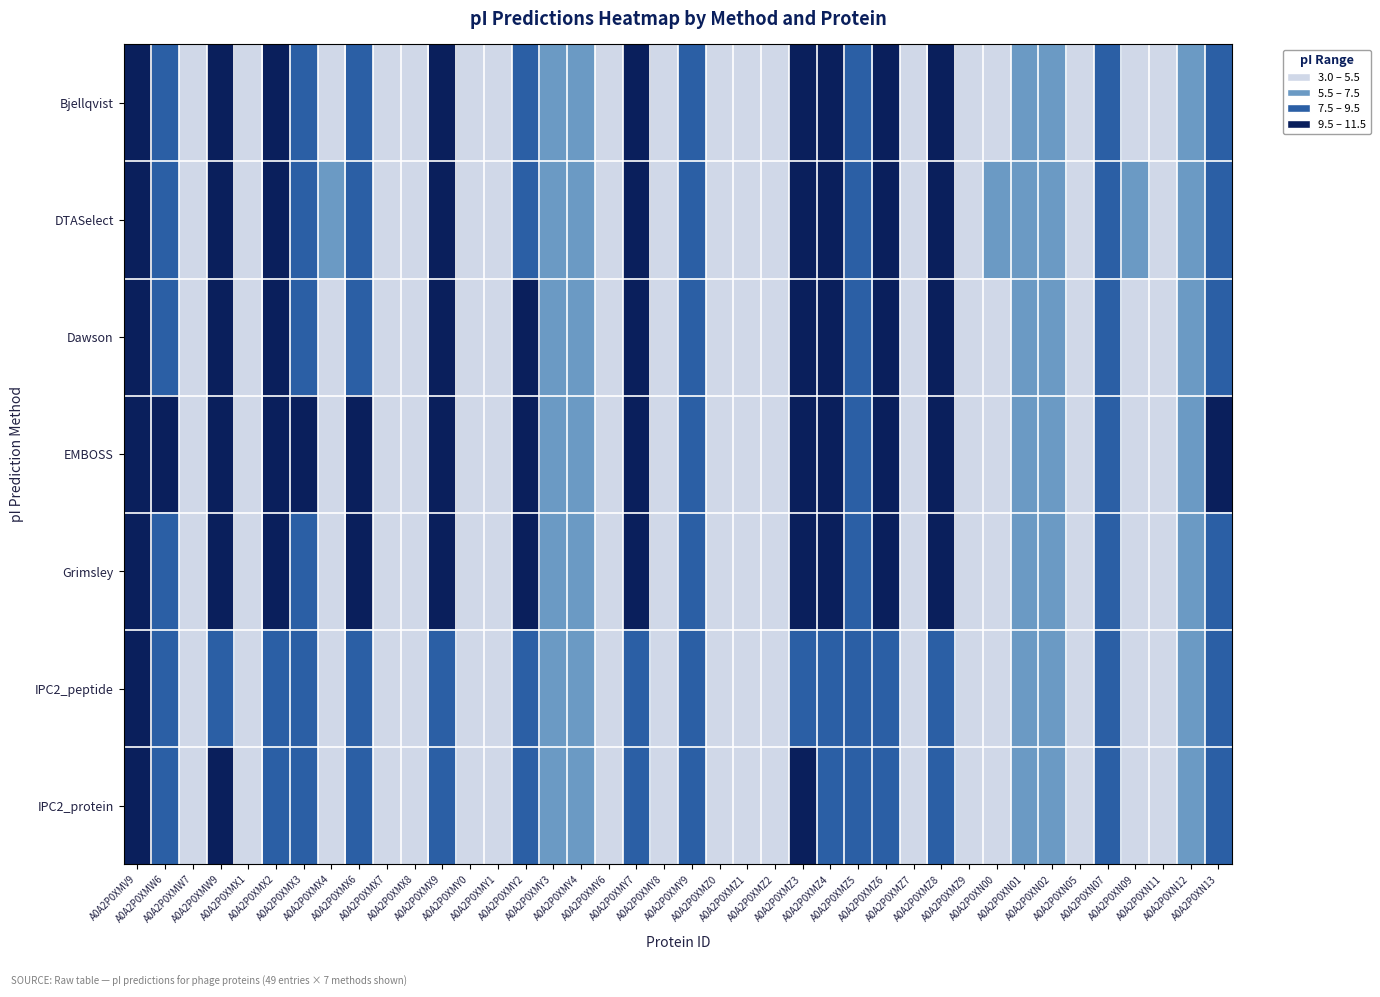

Which label corresponds to the smallest value in the chart?

A0A2P0XMY1